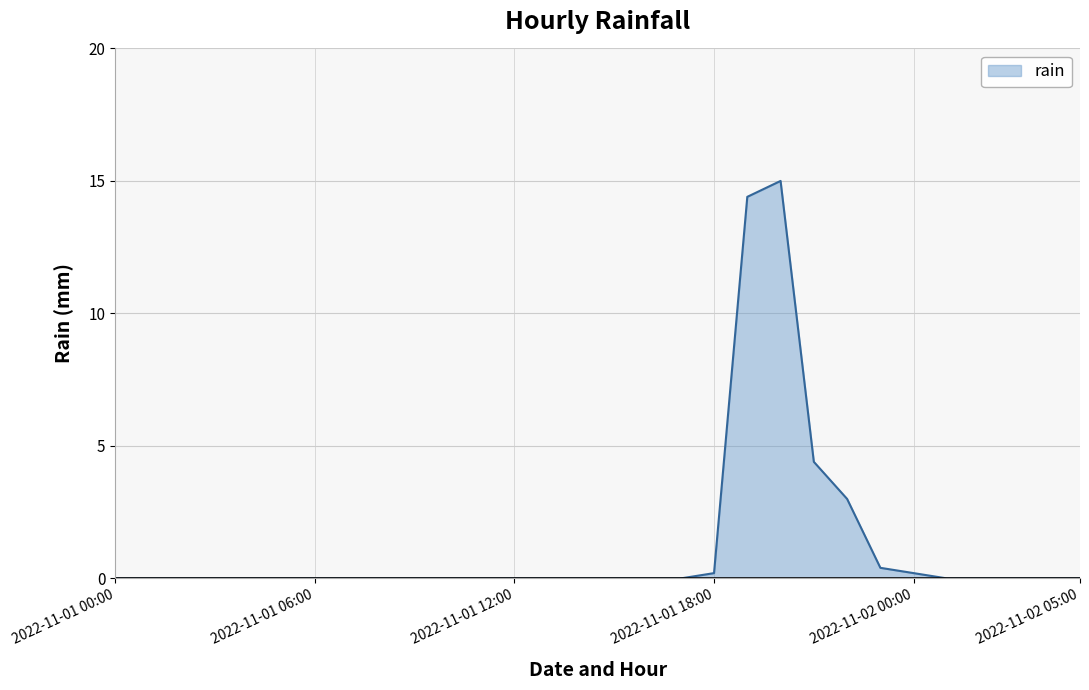

What is the greatest value displayed?

15.0